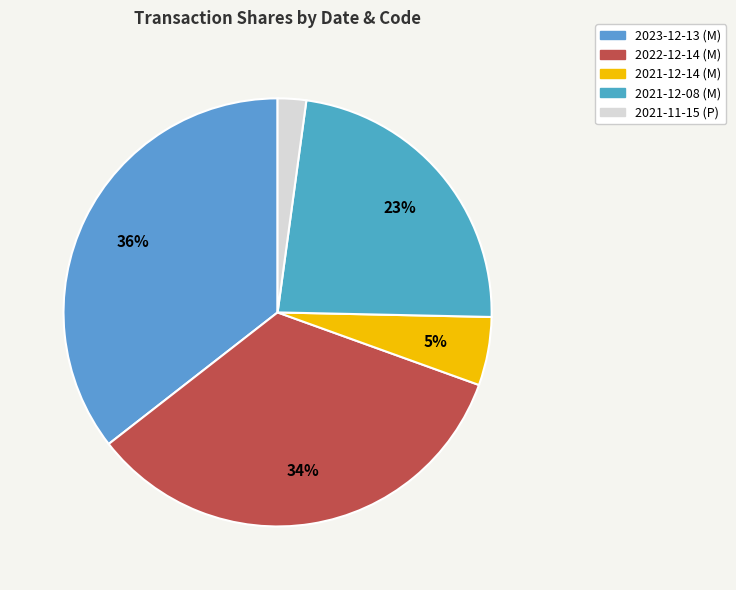

What is the smallest slice in the pie chart?

2021-11-15 (P)